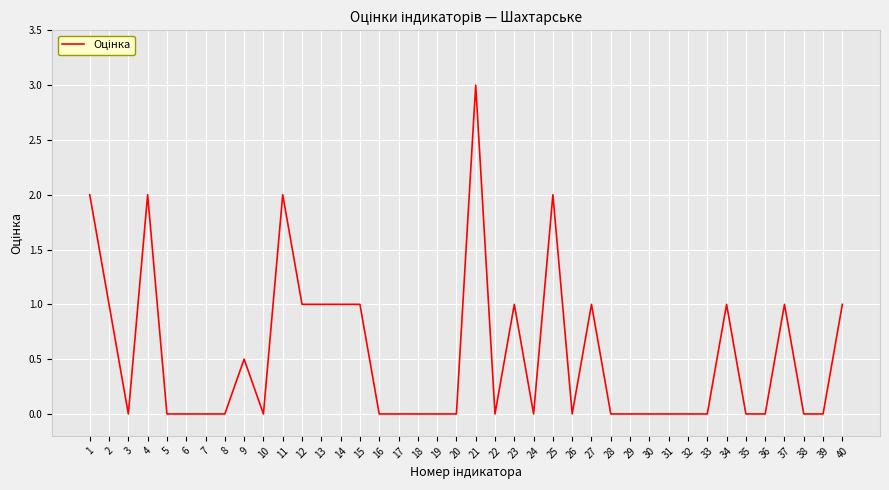

What is the change in value from 27 to 36?

-1.0